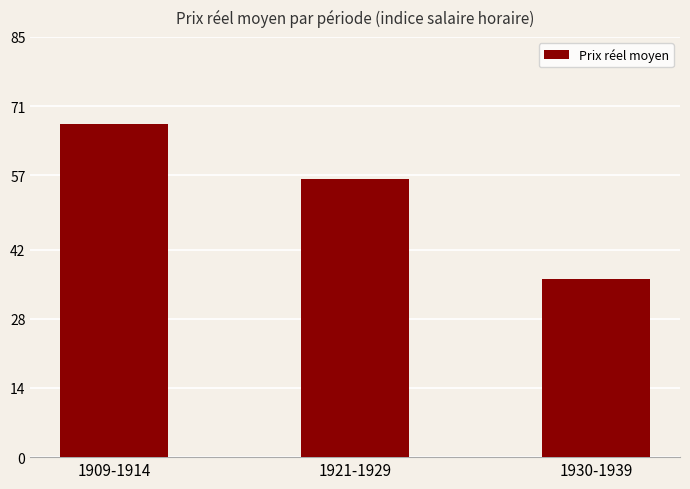

What is the ratio of the value at 1909-1914 to the value at 1930-1939?

1.9